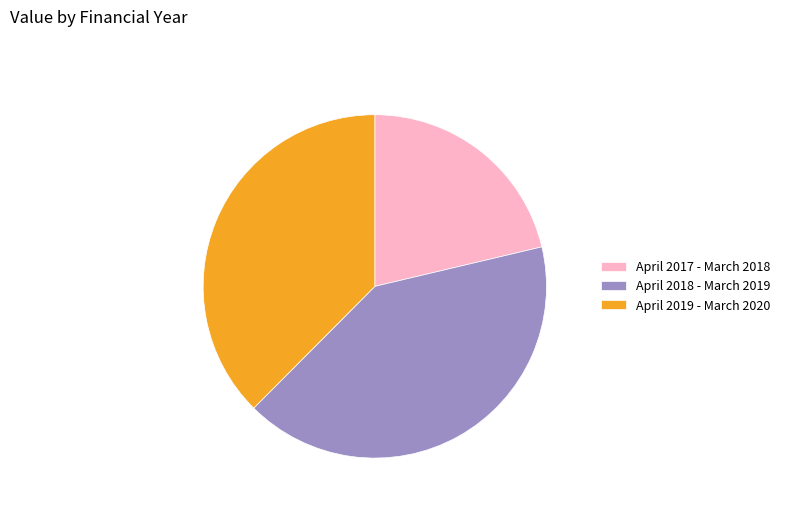

Is there a majority slice in this chart?

No